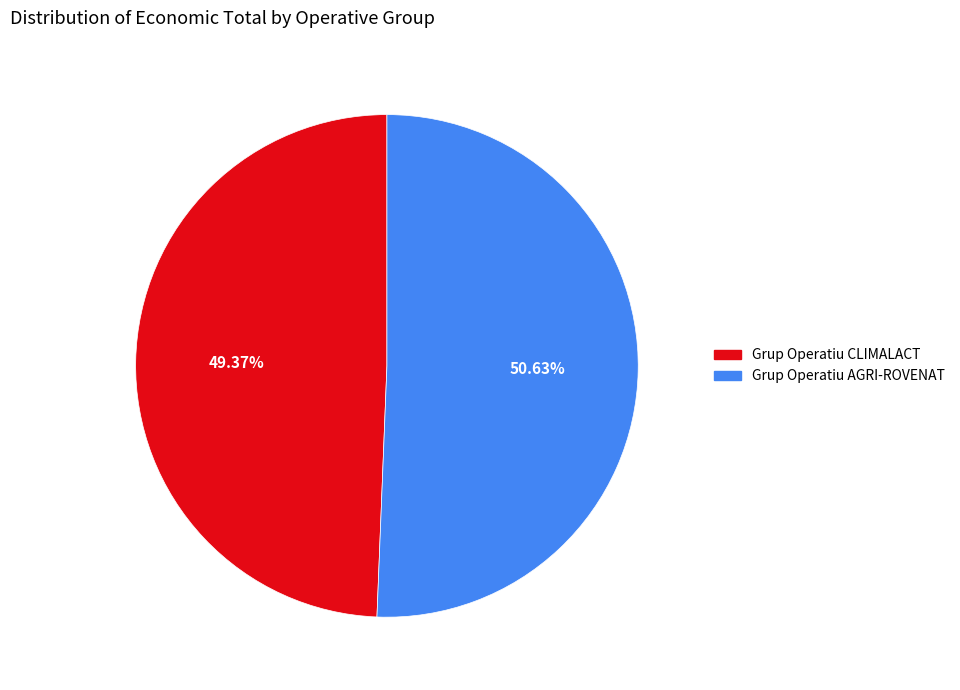

To the nearest percent, what is the average slice percentage?

50%